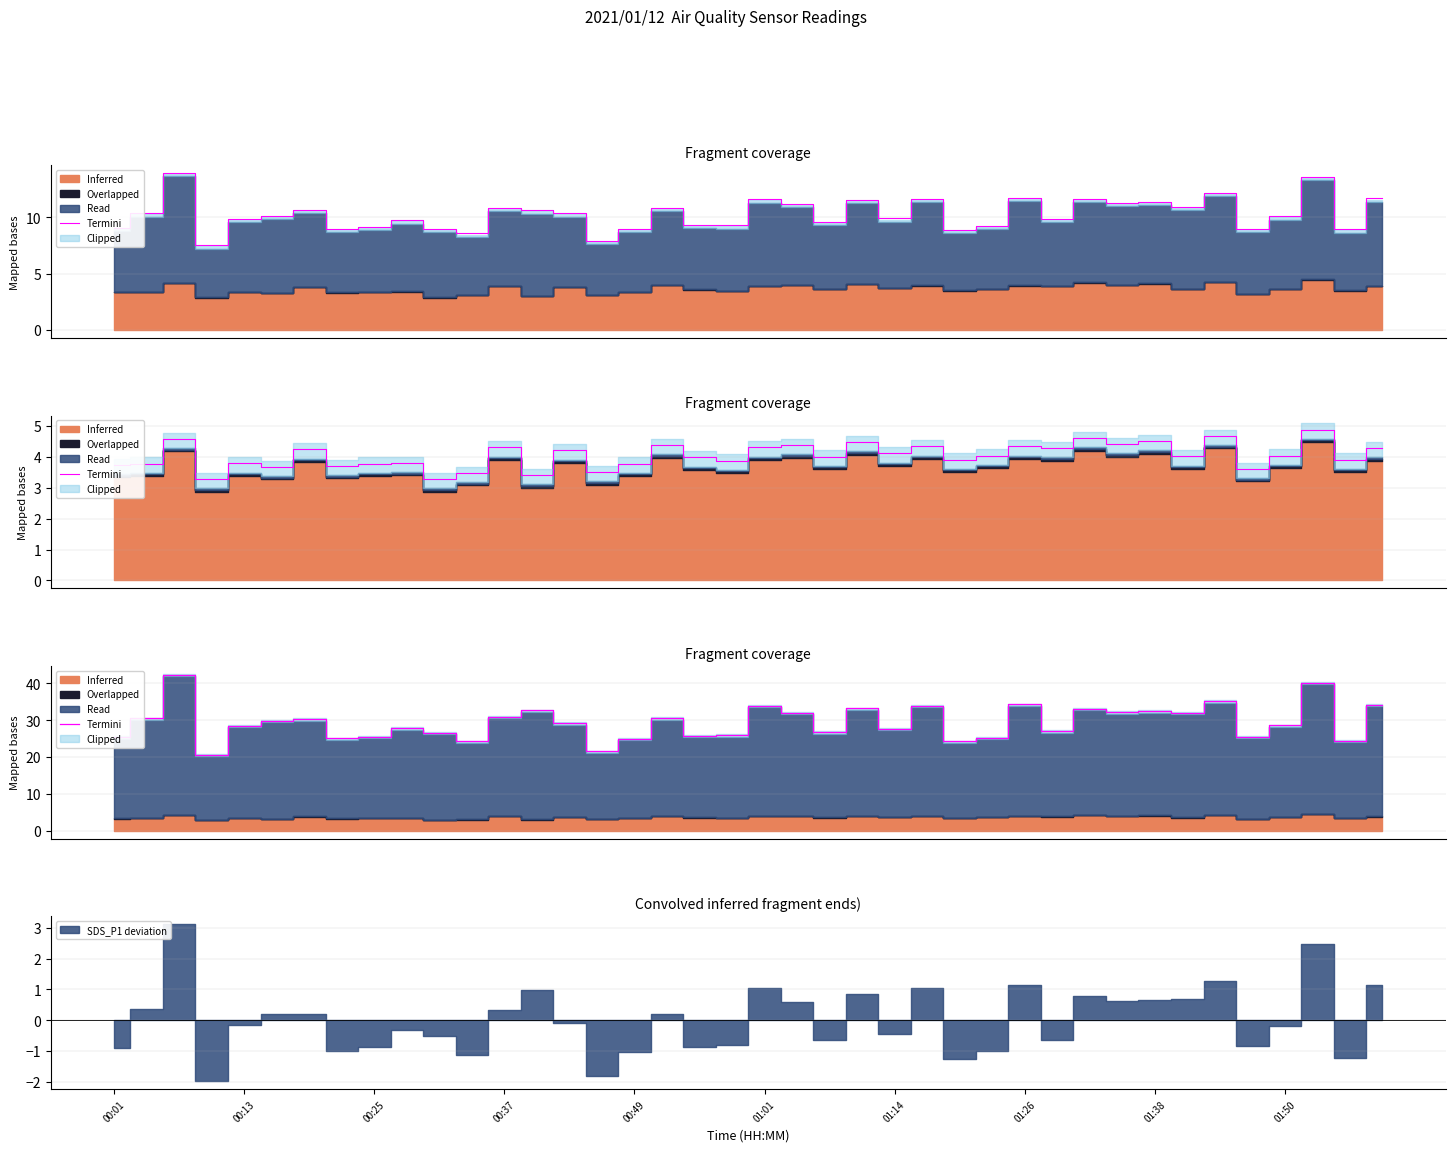

What position from the left is 01:50?

10